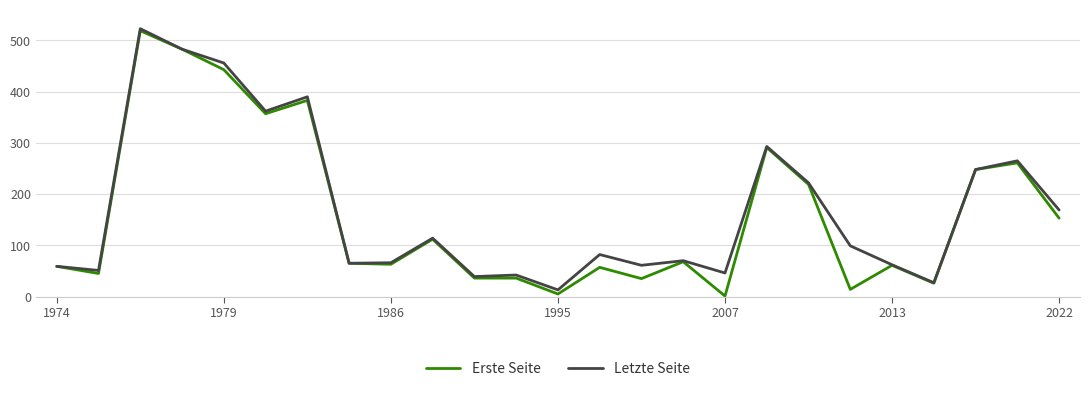

Which series has the widest spread of values?

Erste Seite